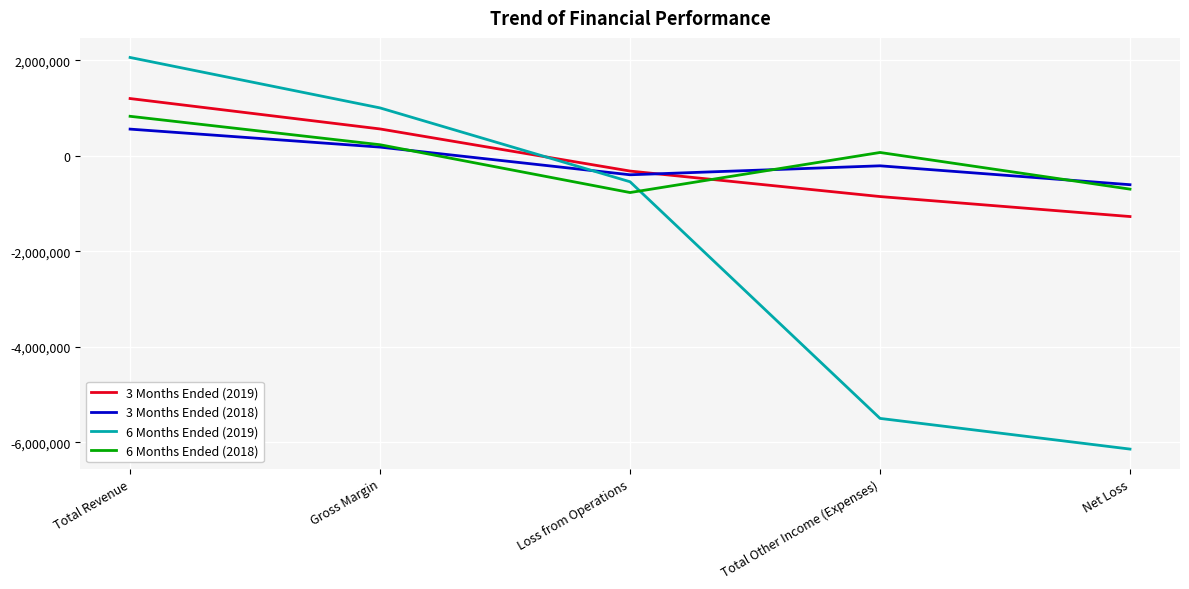

What is the average value of the 3 Months Ended (2019) series?

-135065